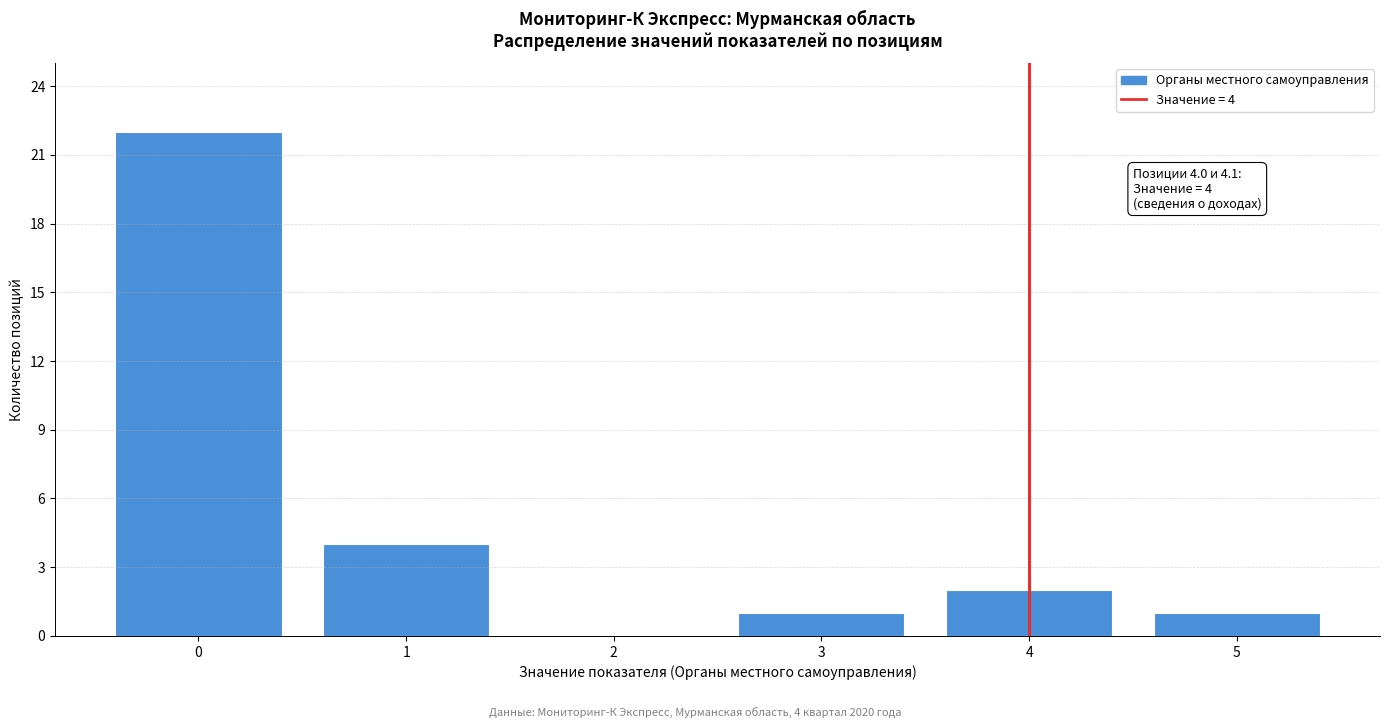

Reading left to right, list all the values displayed in this chart.

0=22	1=4	2=0	3=1	4=2	5=1